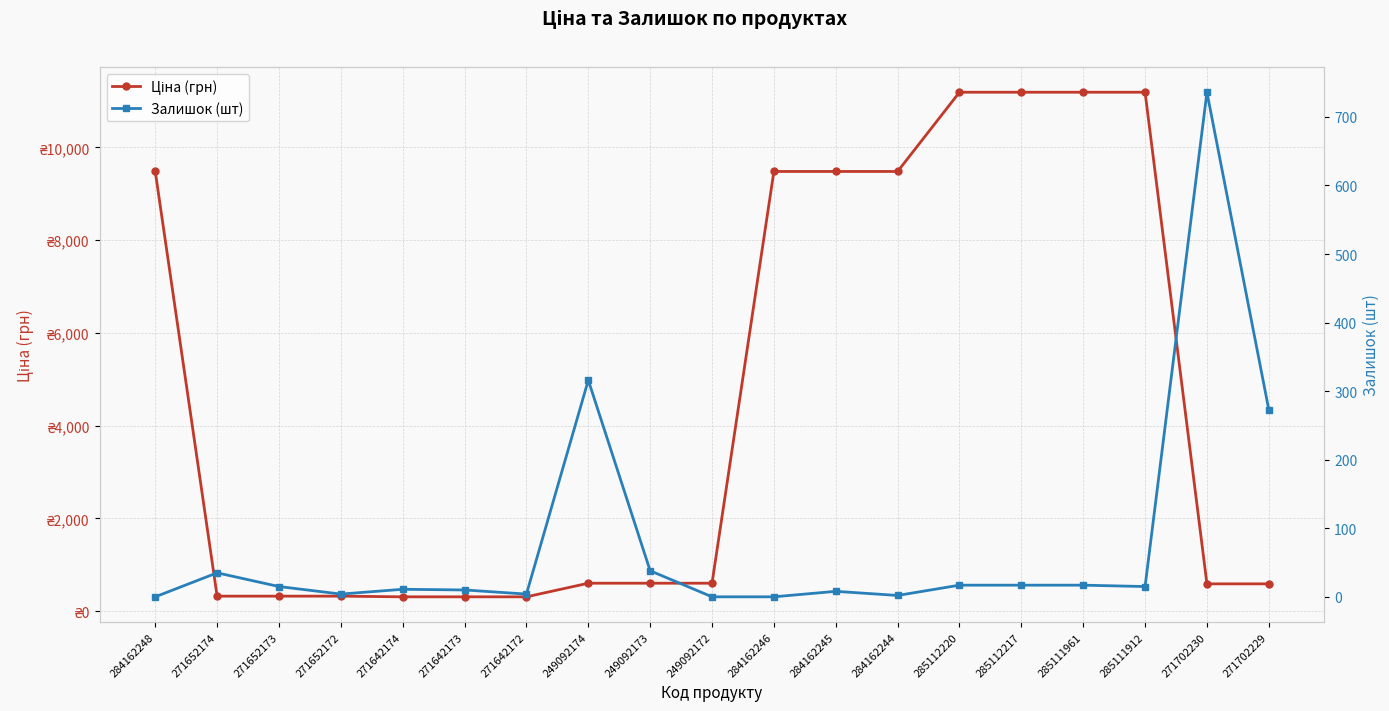

Is this an area chart (filled region under the line)?

No